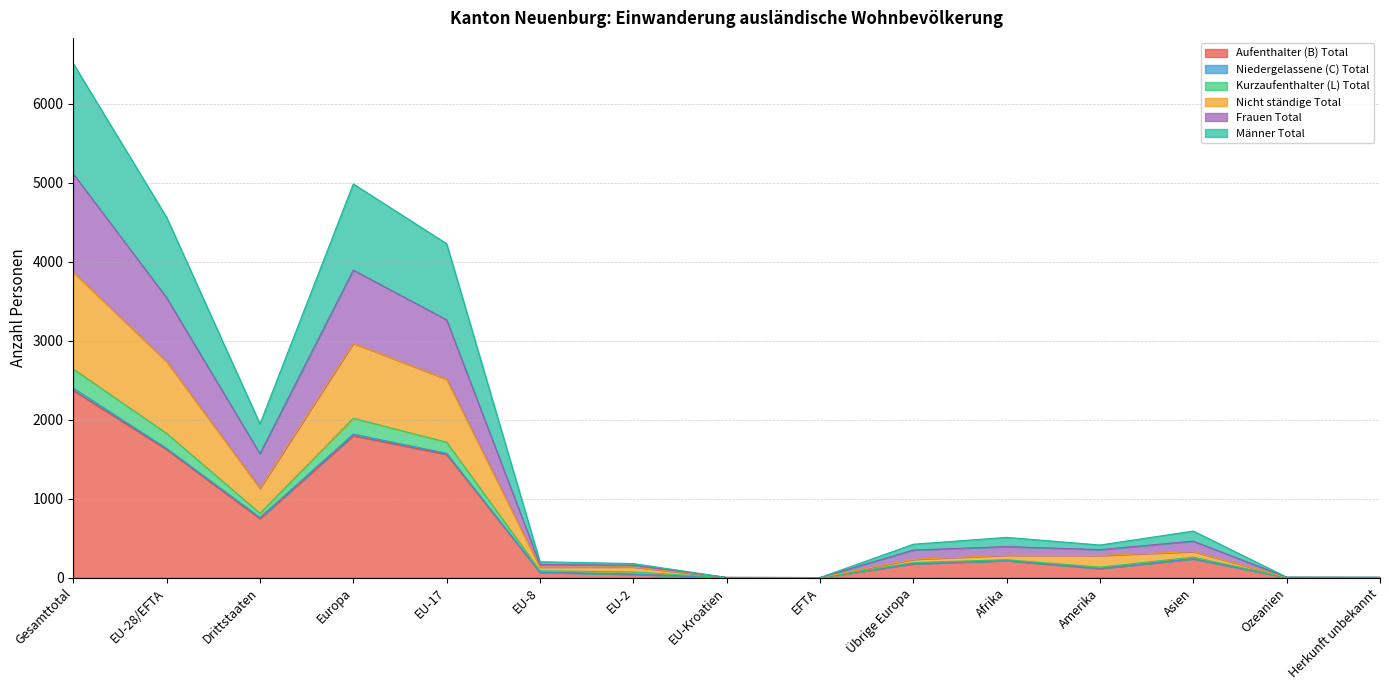

What is the highest value of the Aufenthalter (B) Total series?

2369